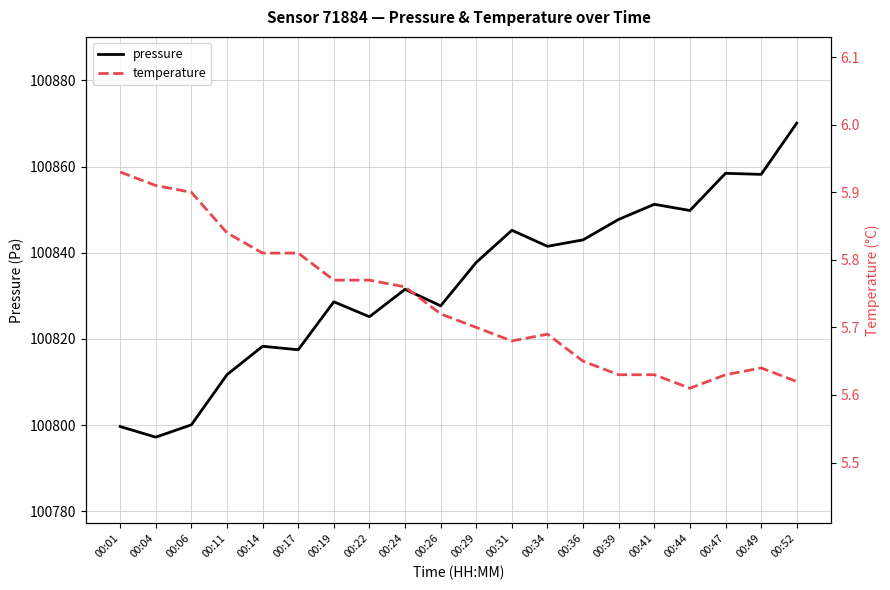

Reading left to right, what are all the values shown in this chart?

pressure: 100799.7	100797.2	100800.1	100811.7	100818.3	100817.5	100828.6	100825.2	100831.5	100827.7	100837.8	100845.2	100841.5	100843.0	100847.8	100851.2	100849.8	100858.4	100858.2	100870.1
temperature: 5.9	5.9	5.9	5.8	5.8	5.8	5.8	5.8	5.8	5.7	5.7	5.7	5.7	5.7	5.6	5.6	5.6	5.6	5.6	5.6